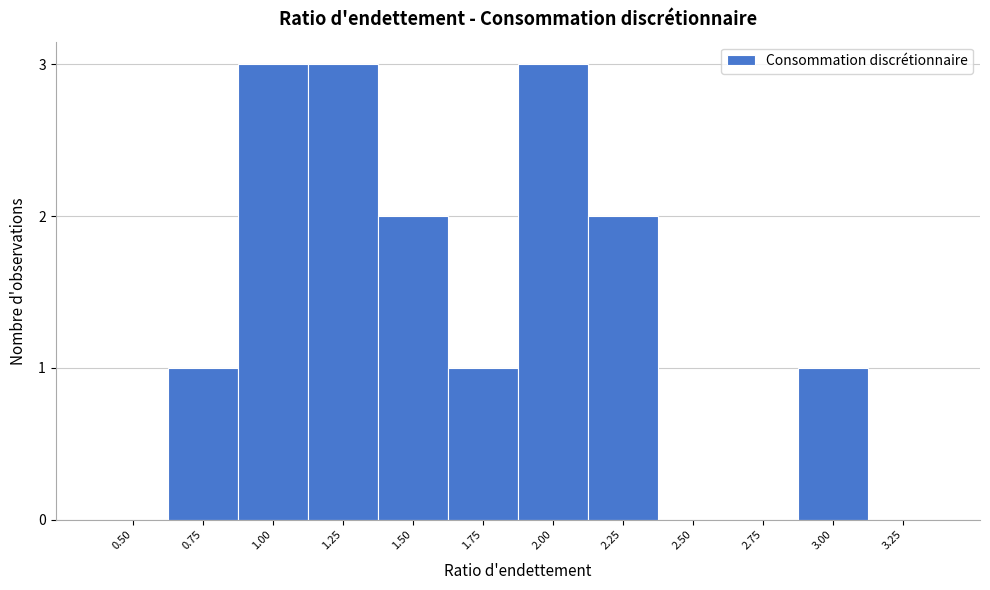

Reading right to left, transcribe all the data shown in this chart.

3.25=0	3.00=1	2.75=0	2.50=0	2.25=2	2.00=3	1.75=1	1.50=2	1.25=3	1.00=3	0.75=1	0.50=0